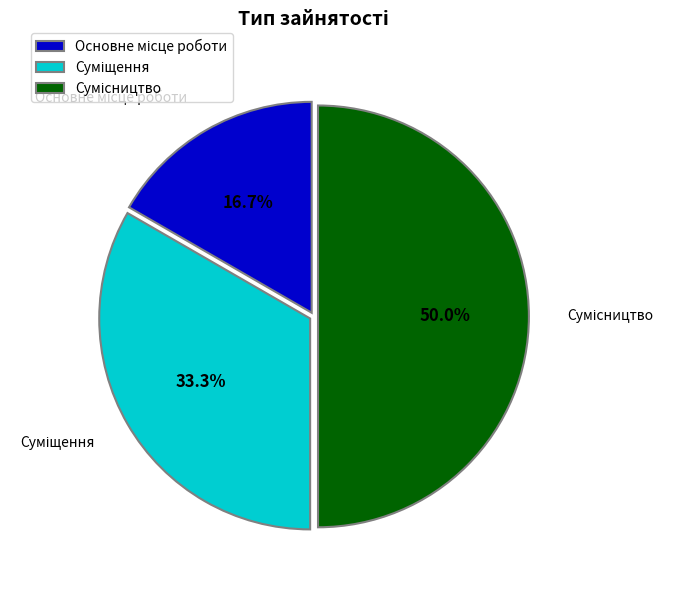

Count the number of slices in the pie.

3